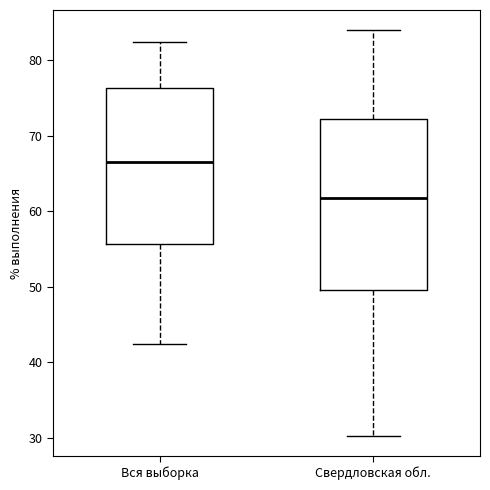

Which box has the lowest median line?

Свердловская обл.